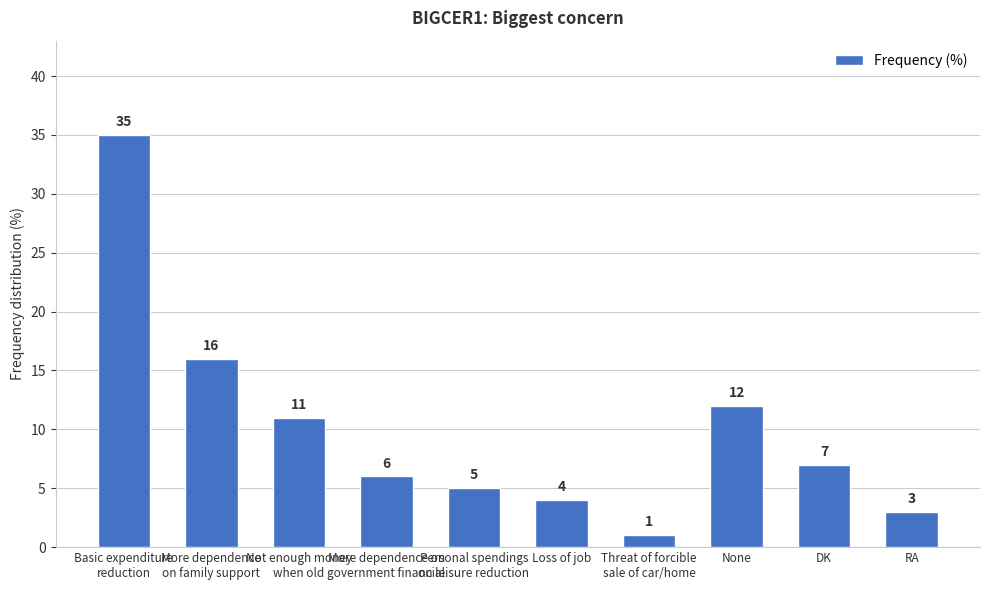

Count the number of categories in the chart.

10